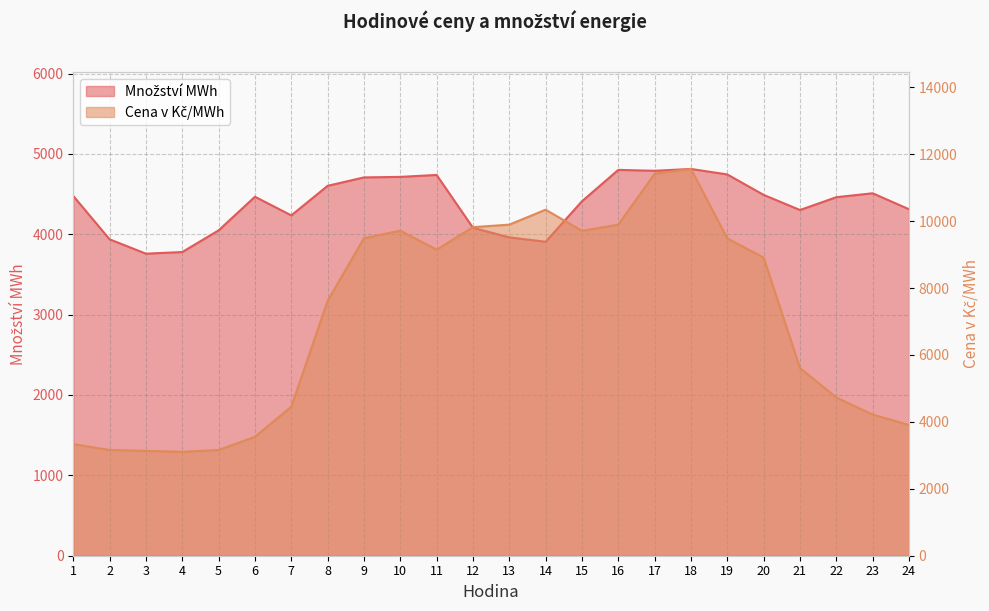

What is the value of the Cena v Kč/MWh point at the 6th from the left?

3554.1